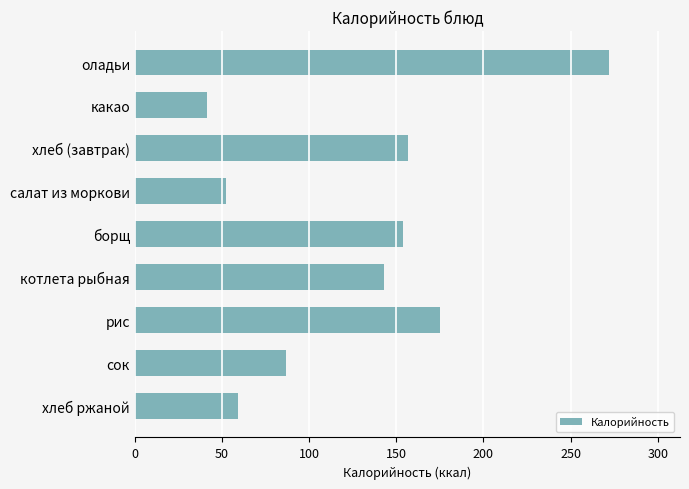

How many bars are there in total?

9